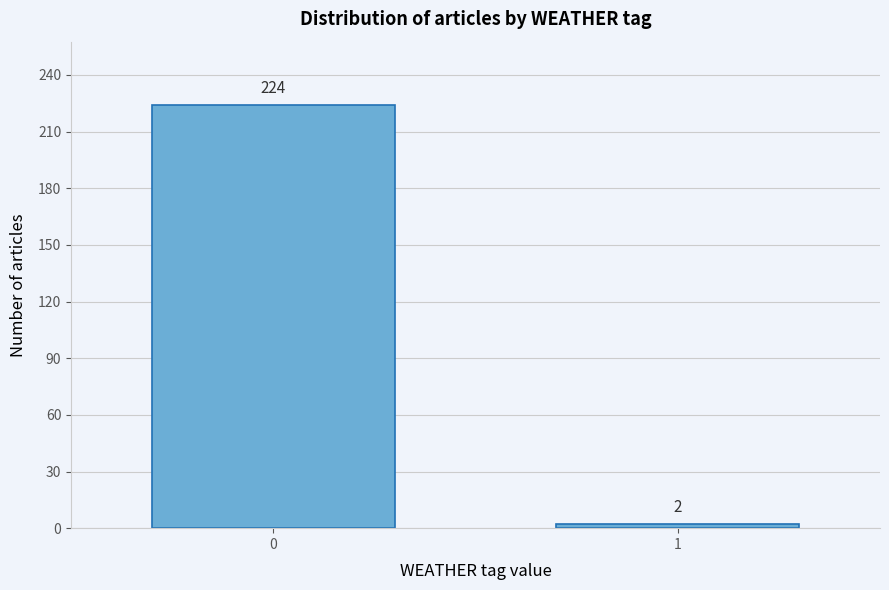

Reading left to right, what are all the values shown in this chart?

224	2